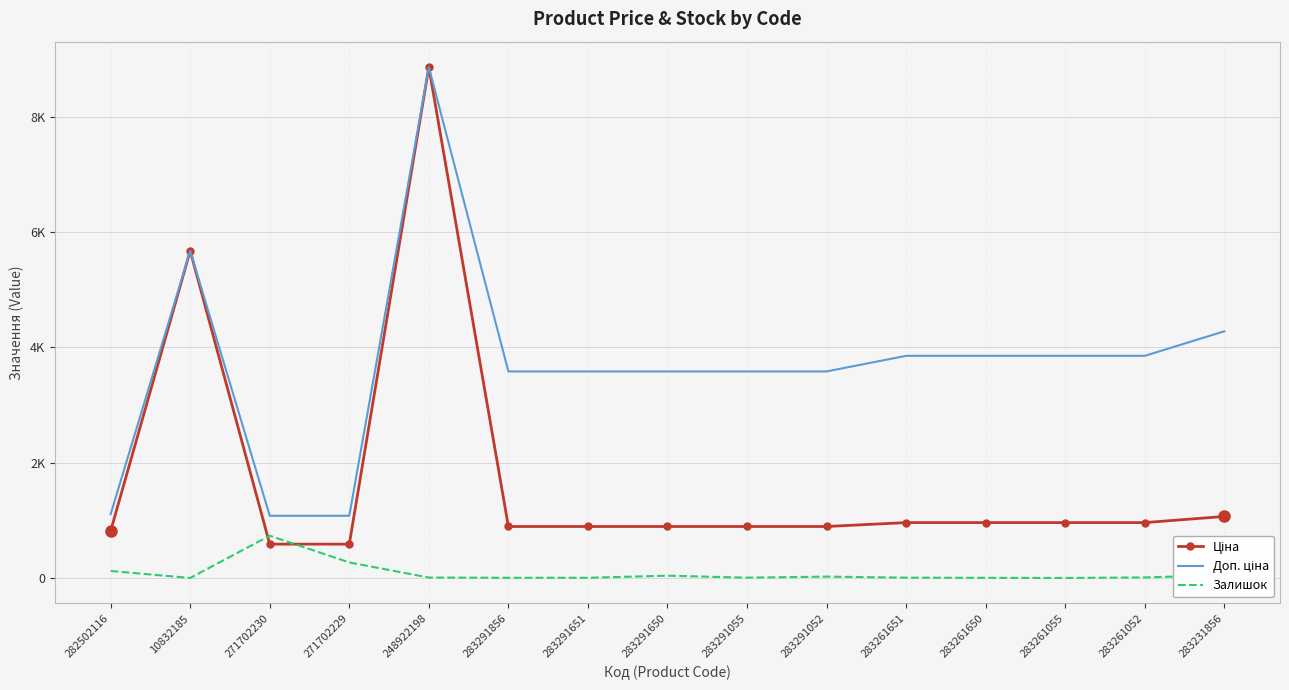

Which series changed the most between 283291055 and 283261055?

Доп. ціна